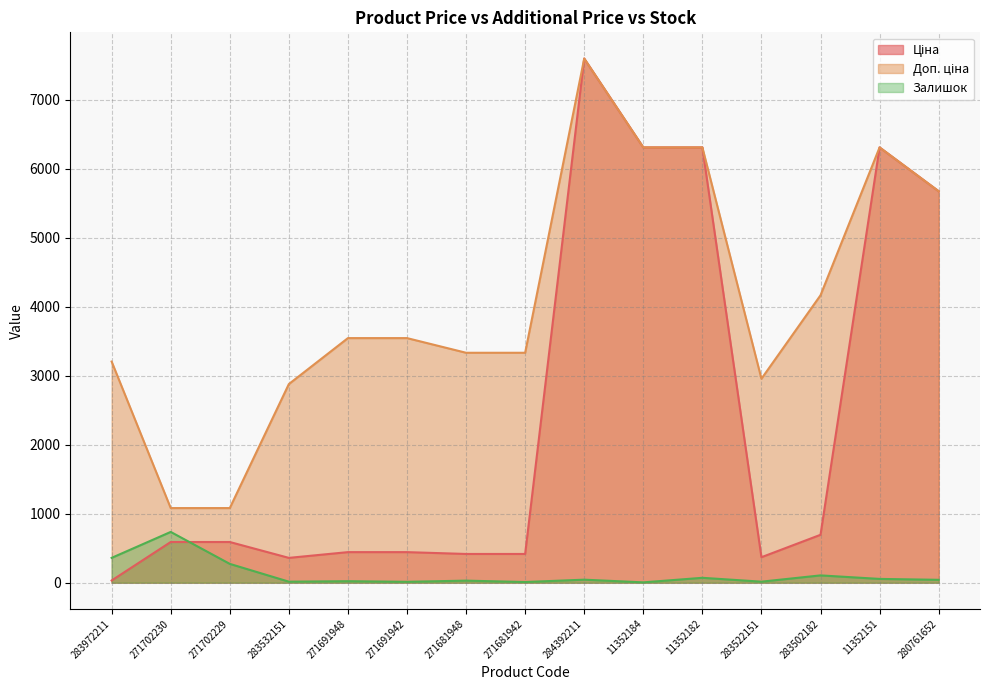

Rank the series by their average value, from highest to lowest.

Доп. ціна, Ціна, Залишок